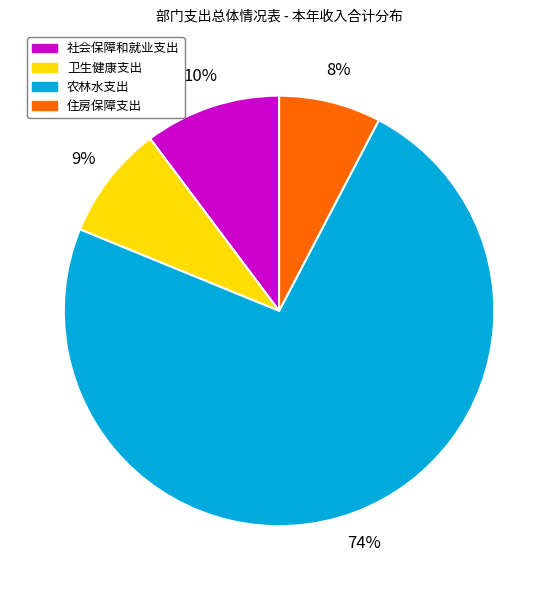

Rank the categories by value from highest to lowest.

农林水支出, 社会保障和就业支出, 卫生健康支出, 住房保障支出